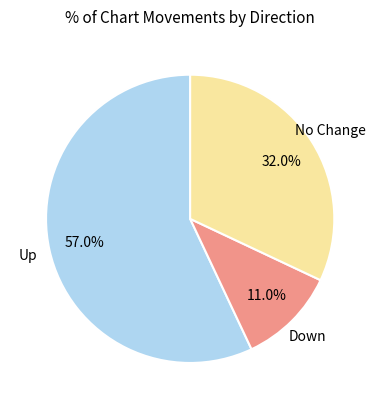

Is there any slice that represents more than half of the pie?

Yes